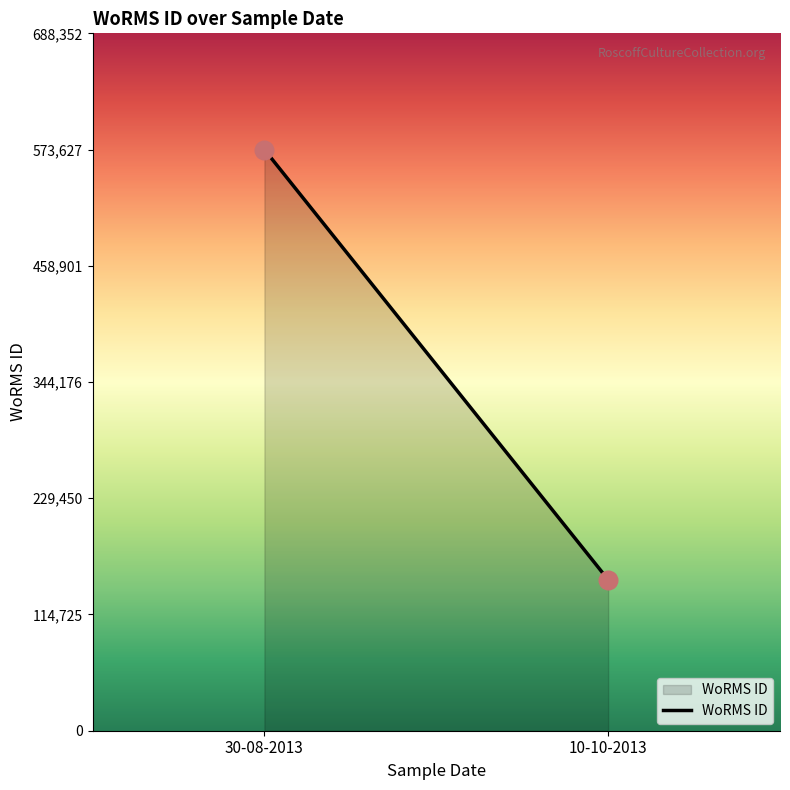

What is the average Y value?

361350